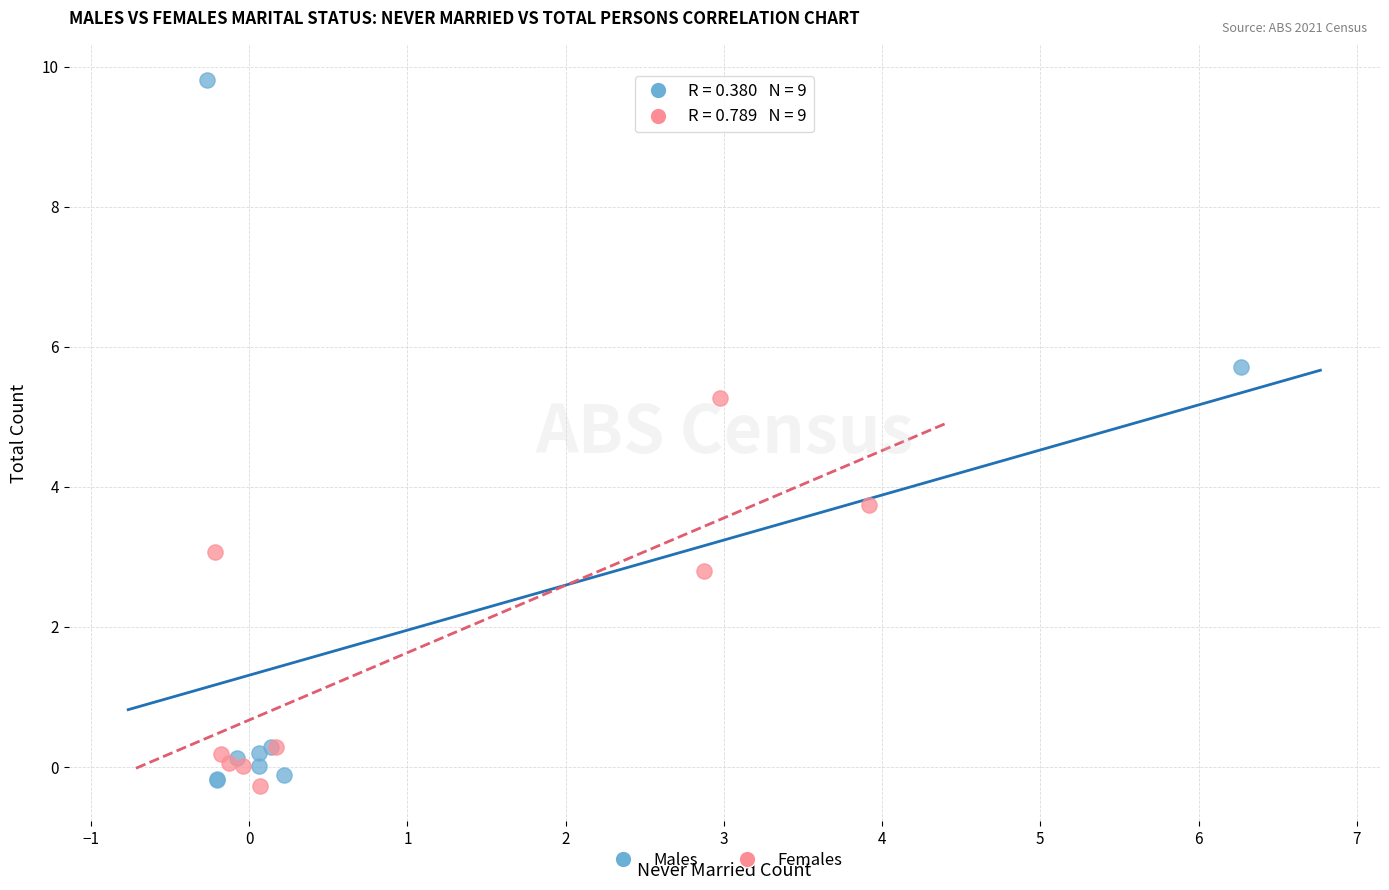

Which series has the largest Y range (max minus min)?

Males